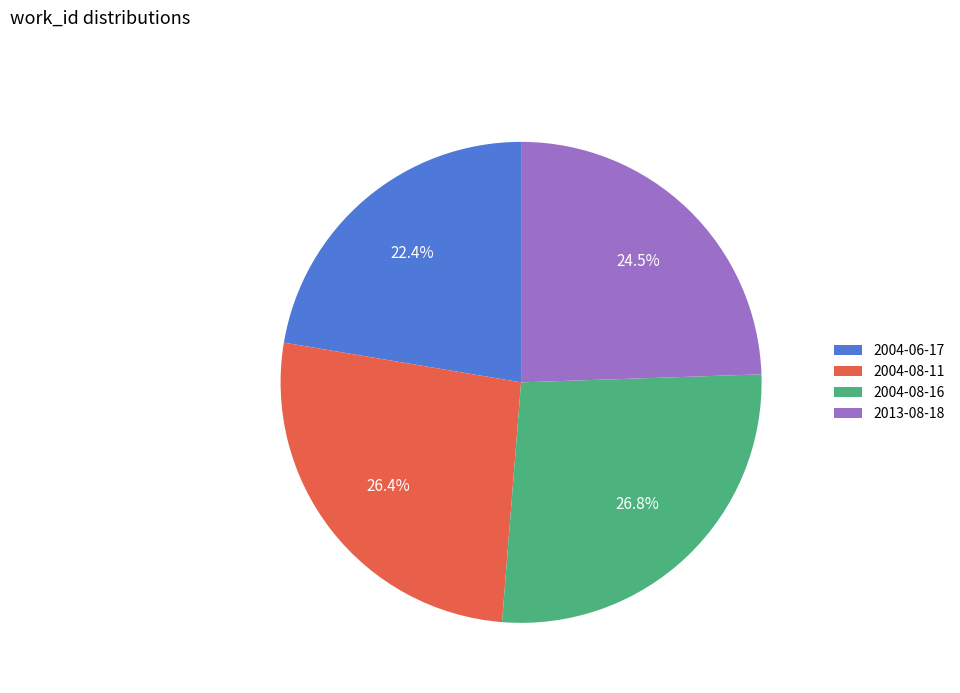

What percentage is the 2004-08-16 slice, to the nearest percent?

27%